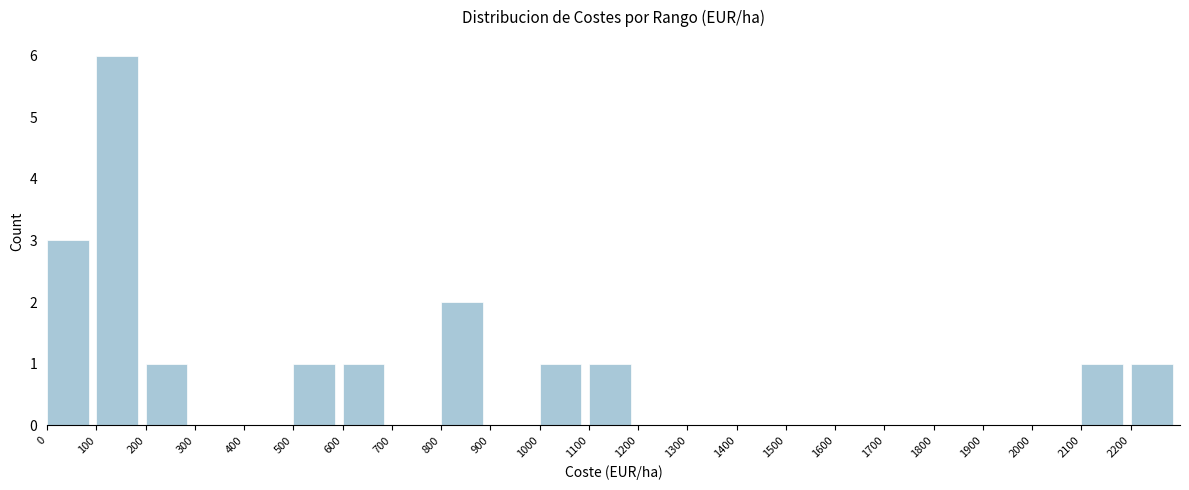

Reading left to right, transcribe all the data shown in this chart.

3	6	1	1	1	2	1	1	1	1